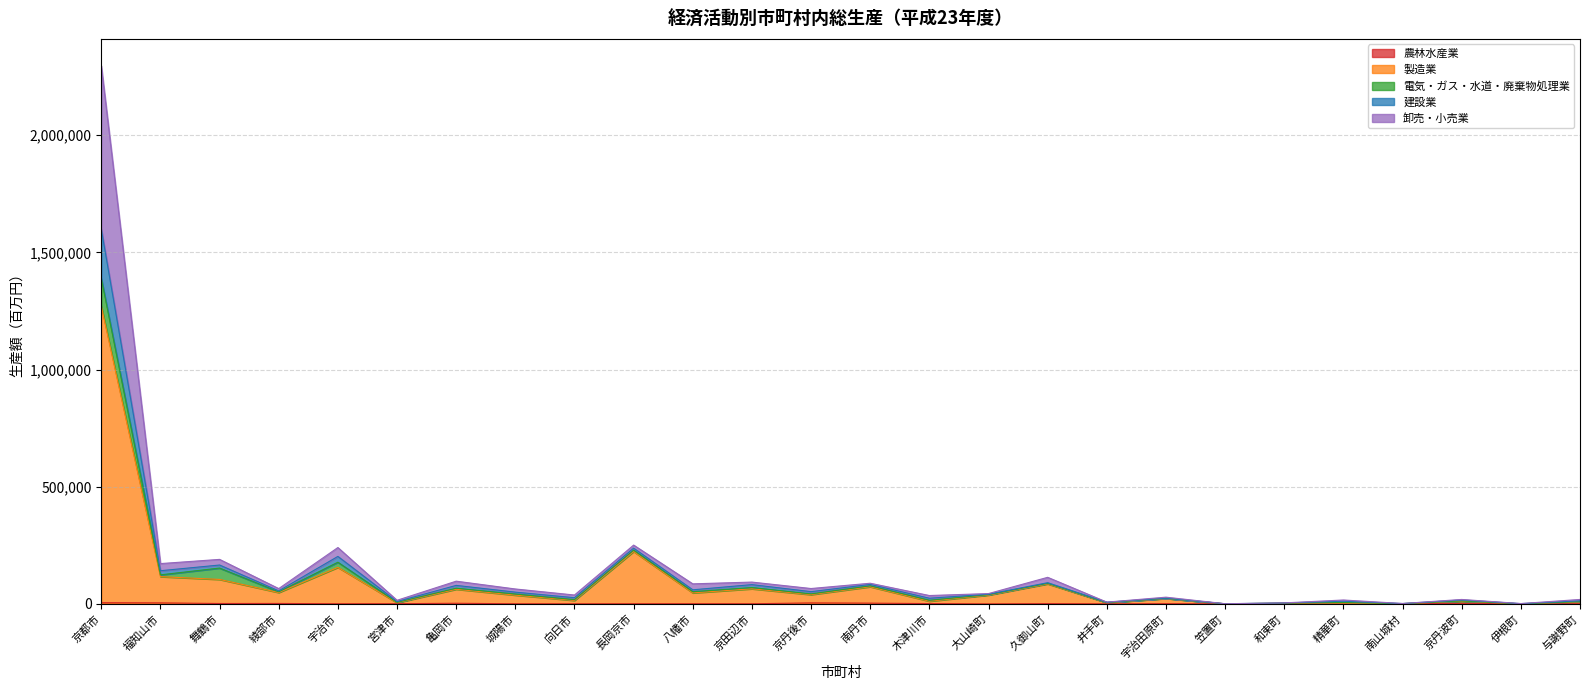

At which category is the sum across all series the highest?

京都市